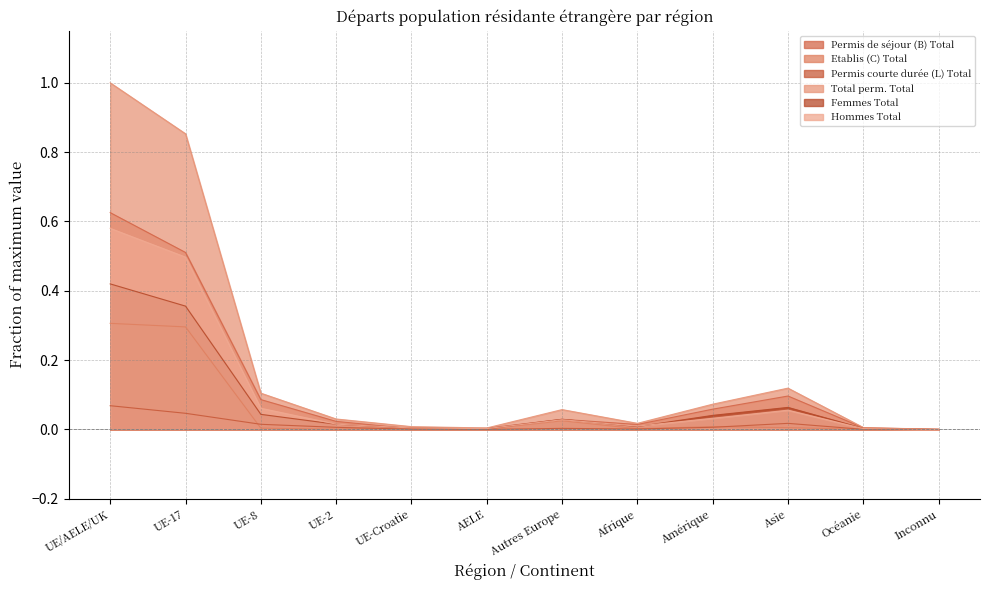

True or false: Hommes Total and Permis courte durée (L) Total cross at least once.

False